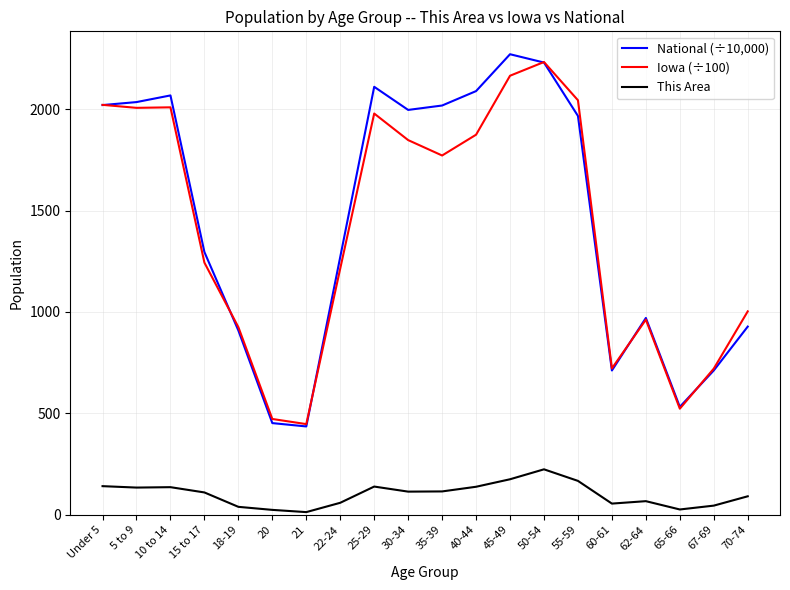

Which series has the largest total across all categories?

National (÷10,000)